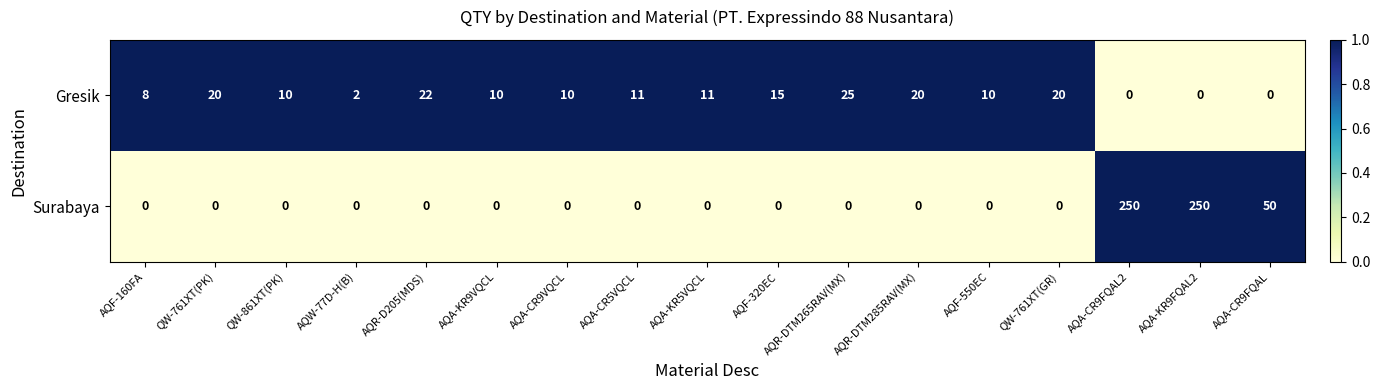

Is it true that Gresik equals 2 at AQW-77D-H(B)?

True